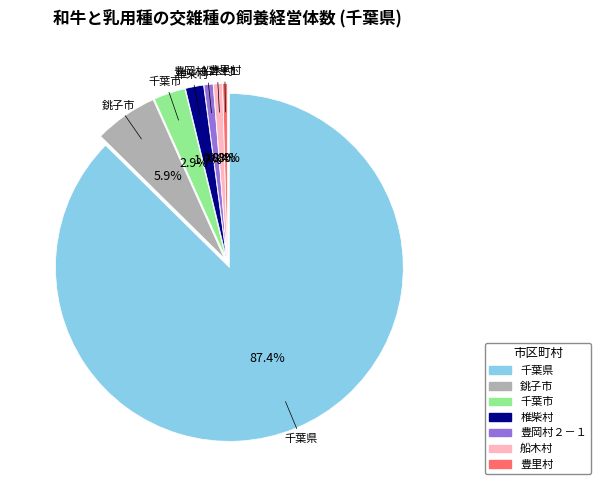

Which category has the biggest portion of the pie?

千葉県